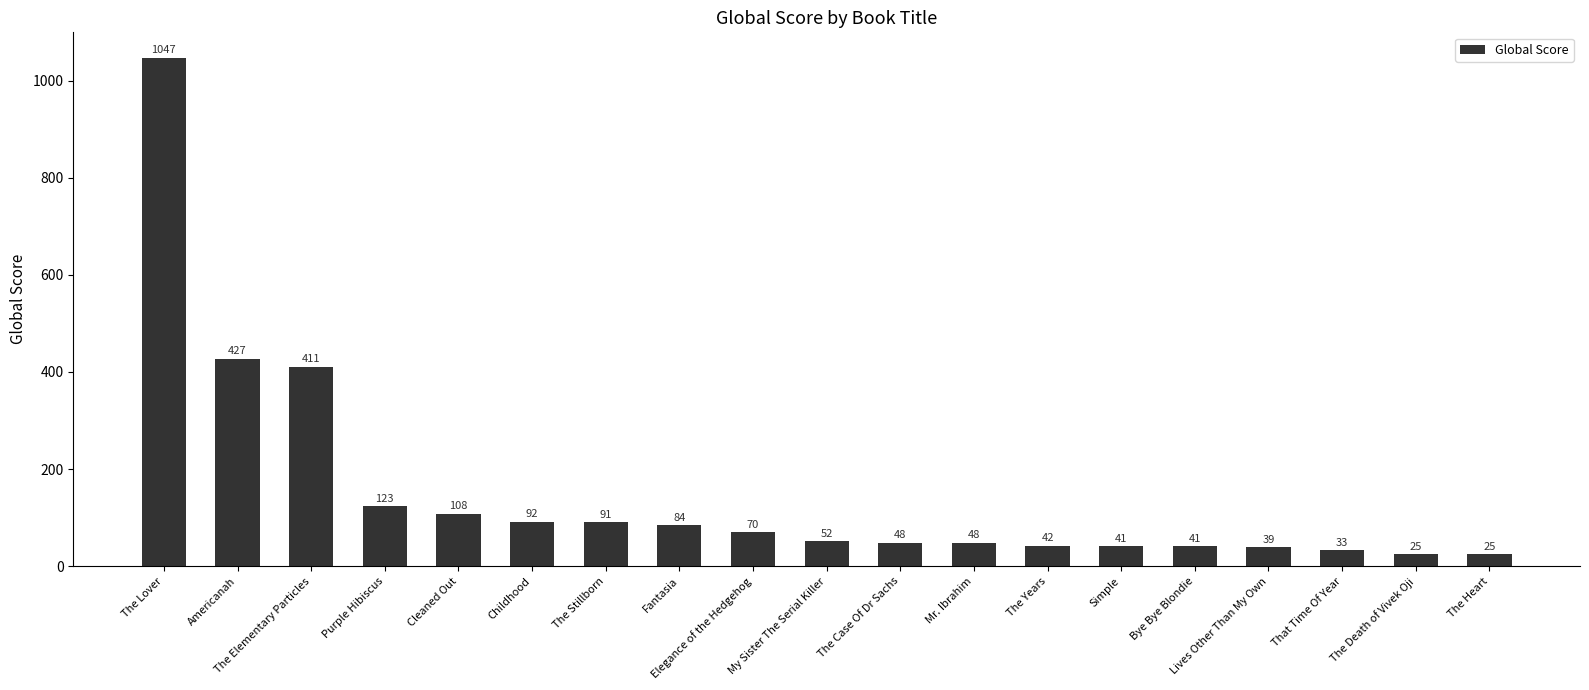

What is the difference between the values at Americanah and My Sister The Serial Killer?

375